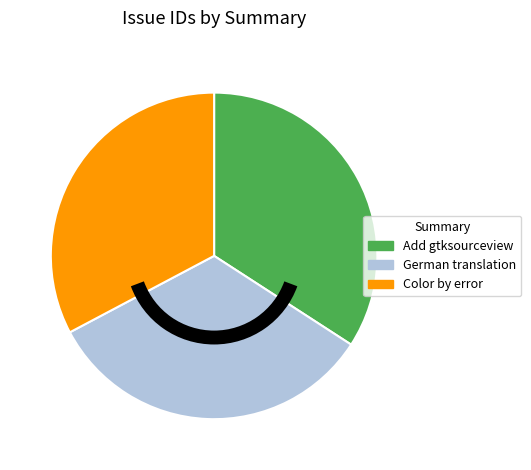

Is there a majority slice in this chart?

No